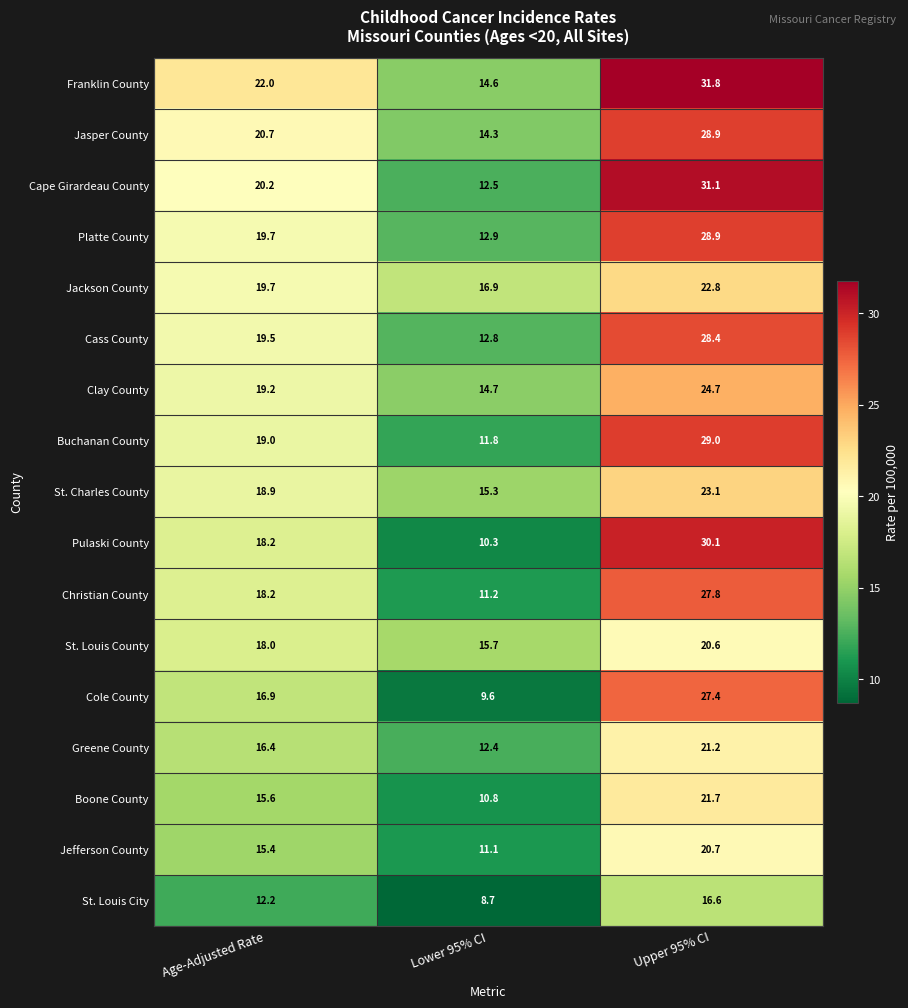

Count the number of data series in this chart.

17